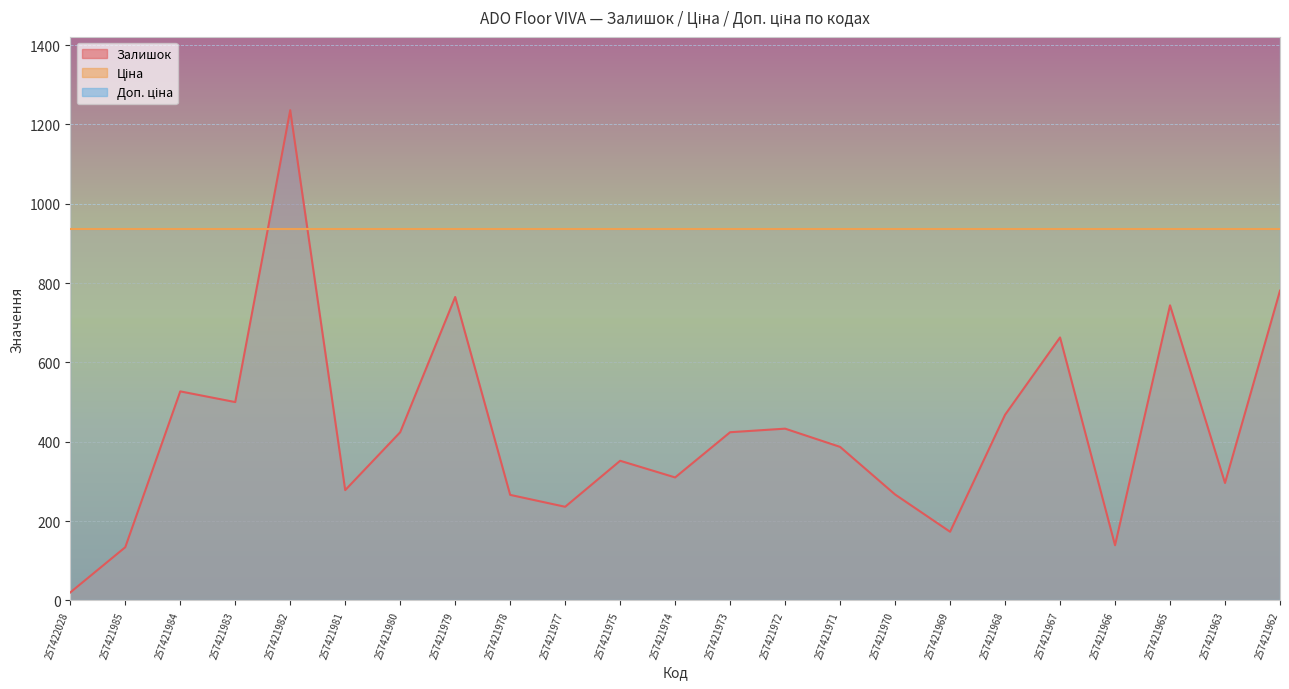

True or false: Залишок has a value of 169 at 257421979.

False